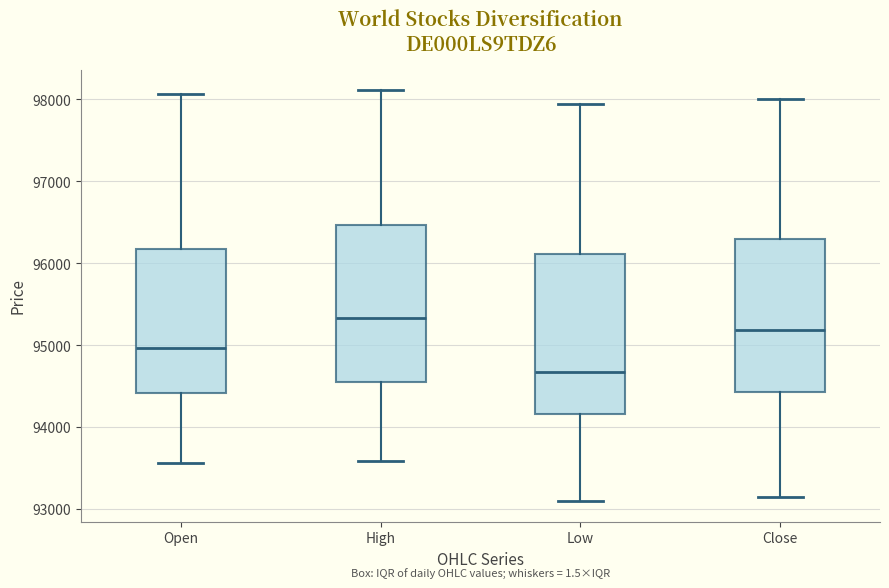

Reading left to right, transcribe this box plot: for each box, give where its median line is, the range the box spans, and where its two whiskers end, as read against the y-axis. The values are not printed on the chart, so give them approximately, as read against the axis.

Open: median 95000, box 94400 to 96200, whiskers 93600 to 98100
High: median 95300, box 94500 to 96500, whiskers 93600 to 98100
Low: median 94700, box 94200 to 96100, whiskers 93100 to 97900
Close: median 95200, box 94400 to 96300, whiskers 93100 to 98000